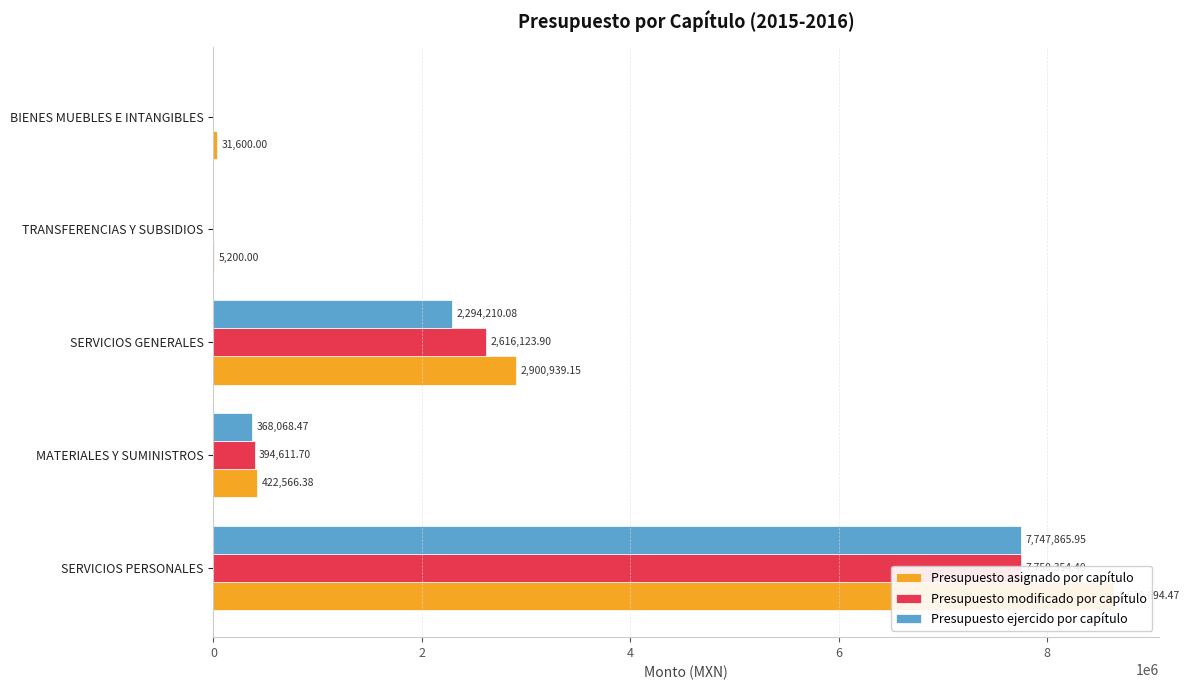

How many data points does each series have?

5